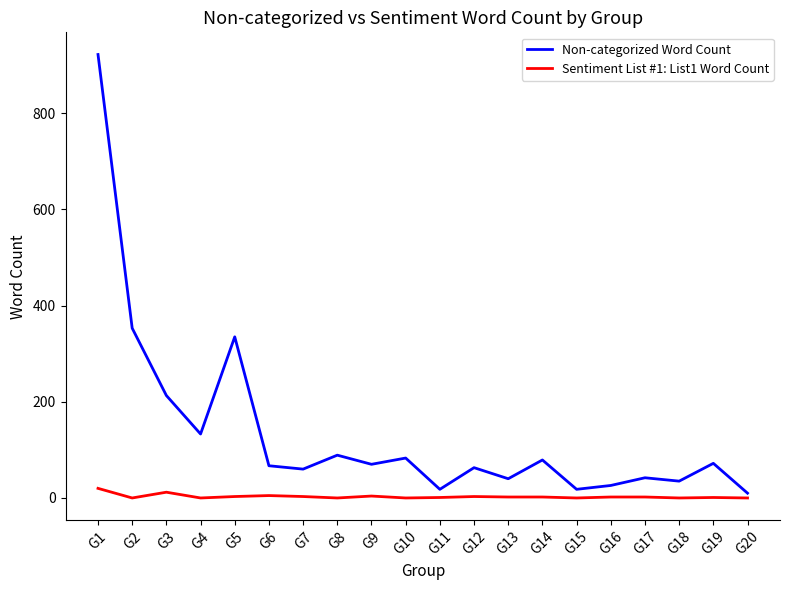

In Non-categorized Word Count, how many points are lower than both neighbors (excluding endpoints)?

7